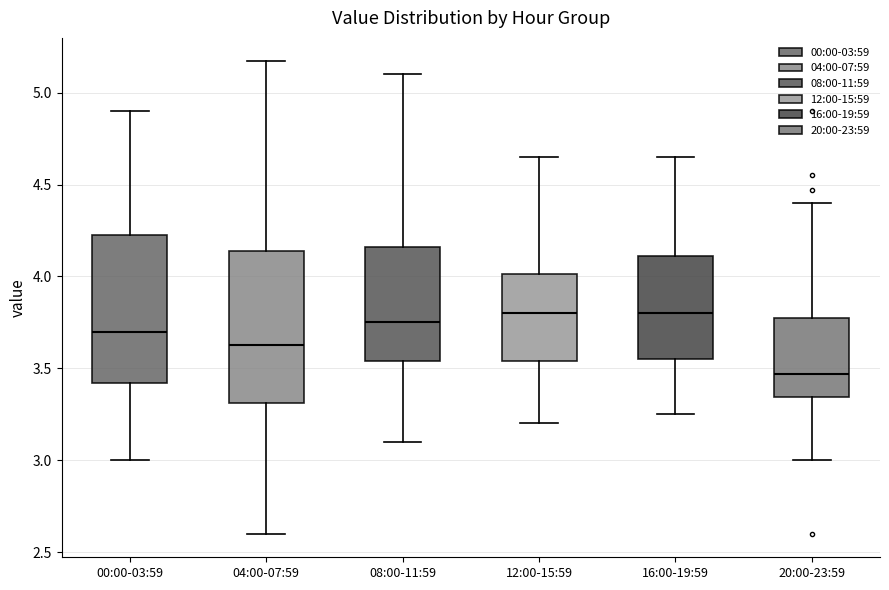

Reading left to right, read every box against the y-axis: the position of its median line, the range the box covers, and the ends of its whiskers. The values are not printed on the chart, so give them approximately, as read against the axis.

00:00-03:59: median 3.70, box 3.40 to 4.25, whiskers 3.00 to 4.90
04:00-07:59: median 3.65, box 3.30 to 4.15, whiskers 2.60 to 5.15
08:00-11:59: median 3.75, box 3.55 to 4.15, whiskers 3.10 to 5.10
12:00-15:59: median 3.80, box 3.55 to 4.00, whiskers 3.20 to 4.65
16:00-19:59: median 3.80, box 3.55 to 4.10, whiskers 3.25 to 4.65
20:00-23:59: median 3.45, box 3.35 to 3.75, whiskers 3.00 to 4.40